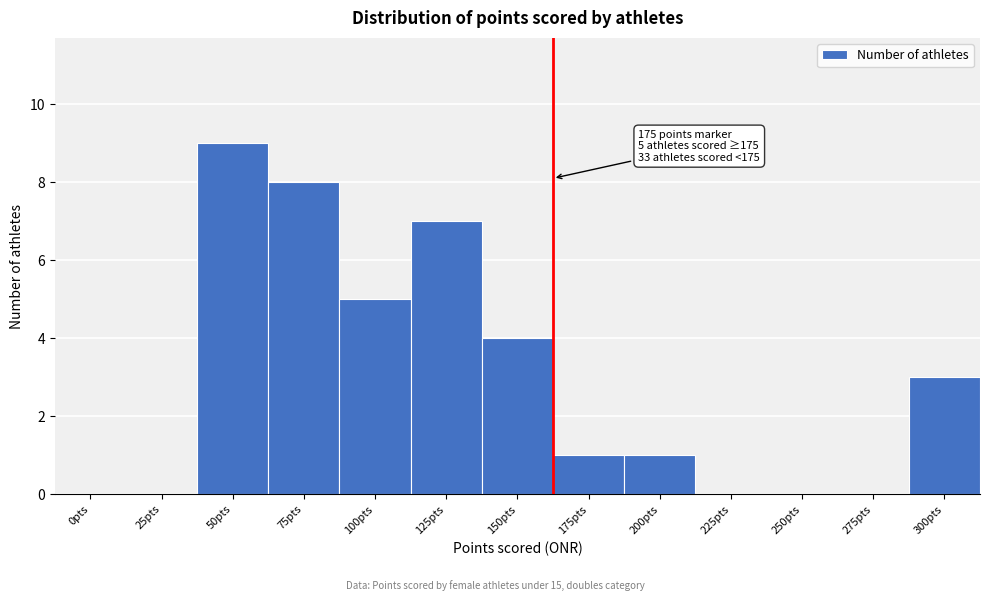

What is the change in value from 0pts to 300pts?

+3